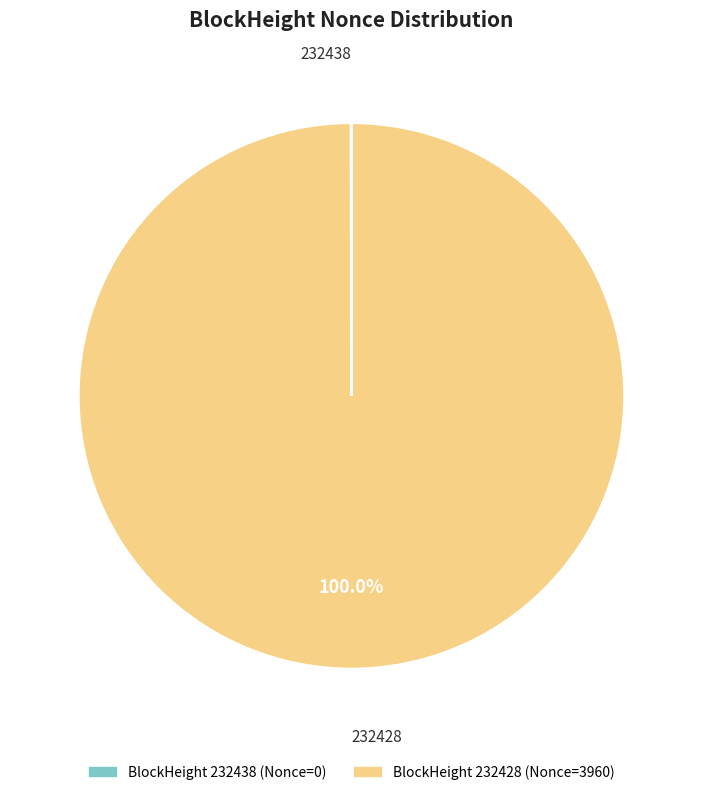

Does 232428 account for over 50% of the chart?

Yes